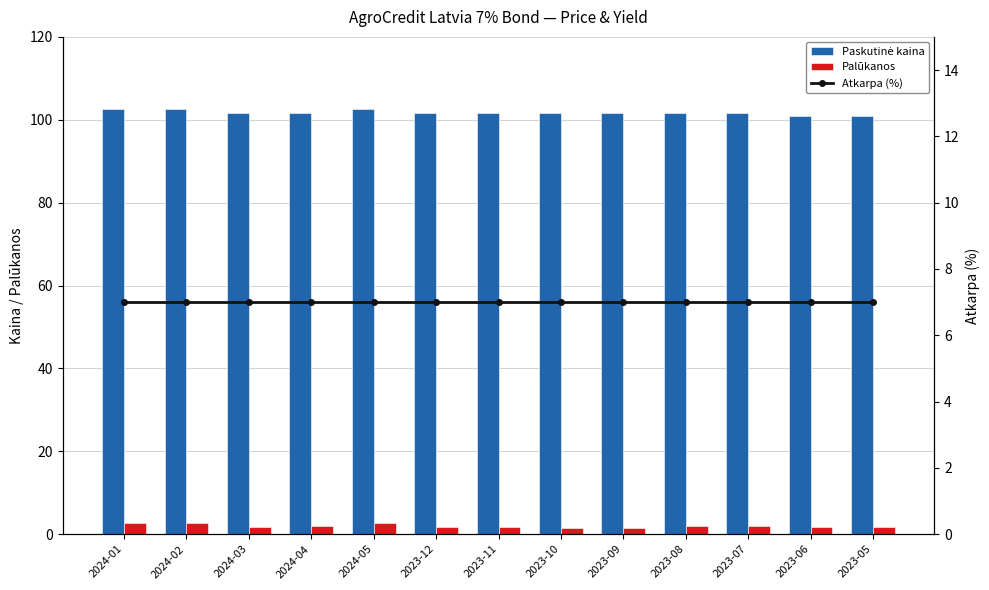

What is the average value of the Palūkanos series?

2.0